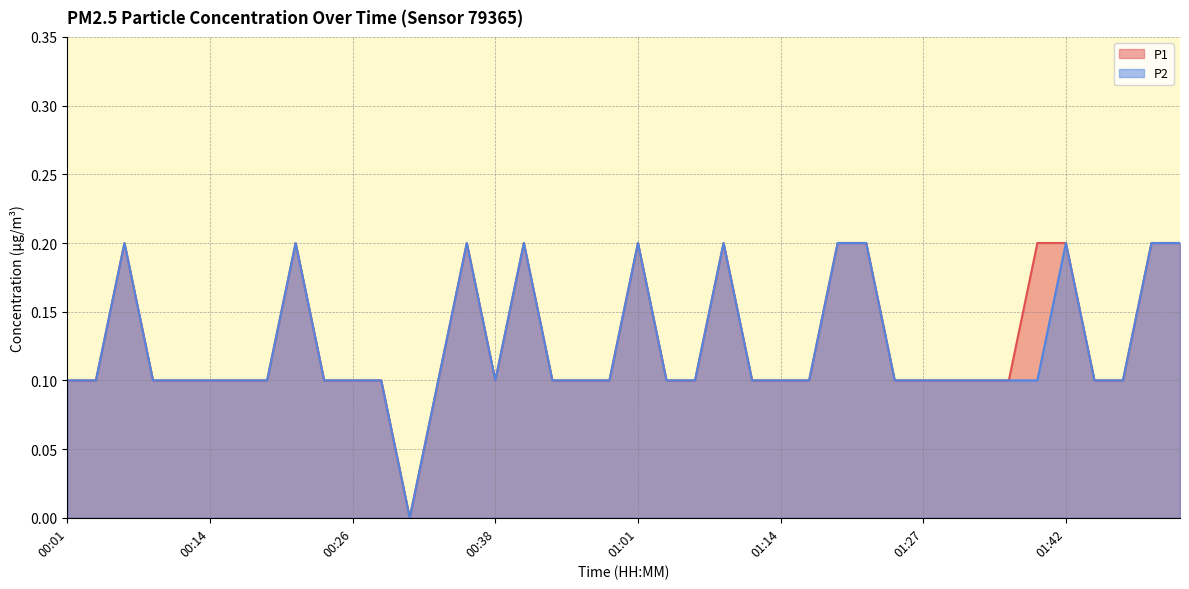

Reading right to left, what are all the values shown in this chart?

P1: 01:52=0.2	01:49=0.2	01:47=0.1	01:44=0.1	01:42=0.2	01:39=0.2	01:37=0.1	01:34=0.1	01:29=0.1	01:27=0.1	01:24=0.1	01:22=0.2	01:19=0.2	01:17=0.1	01:14=0.1	01:12=0.1	01:09=0.2	01:07=0.1	01:04=0.1	01:01=0.2	00:54=0.1	00:51=0.1	00:43=0.1	00:41=0.2	00:38=0.1	00:36=0.2	00:33=0.1	00:31=0.0	00:28=0.1	00:26=0.1	00:23=0.1	00:21=0.2	00:18=0.1	00:16=0.1	00:14=0.1	00:11=0.1	00:09=0.1	00:06=0.2	00:04=0.1	00:01=0.1
P2: 01:52=0.2	01:49=0.2	01:47=0.1	01:44=0.1	01:42=0.2	01:39=0.1	01:37=0.1	01:34=0.1	01:29=0.1	01:27=0.1	01:24=0.1	01:22=0.2	01:19=0.2	01:17=0.1	01:14=0.1	01:12=0.1	01:09=0.2	01:07=0.1	01:04=0.1	01:01=0.2	00:54=0.1	00:51=0.1	00:43=0.1	00:41=0.2	00:38=0.1	00:36=0.2	00:33=0.1	00:31=0.0	00:28=0.1	00:26=0.1	00:23=0.1	00:21=0.2	00:18=0.1	00:16=0.1	00:14=0.1	00:11=0.1	00:09=0.1	00:06=0.2	00:04=0.1	00:01=0.1